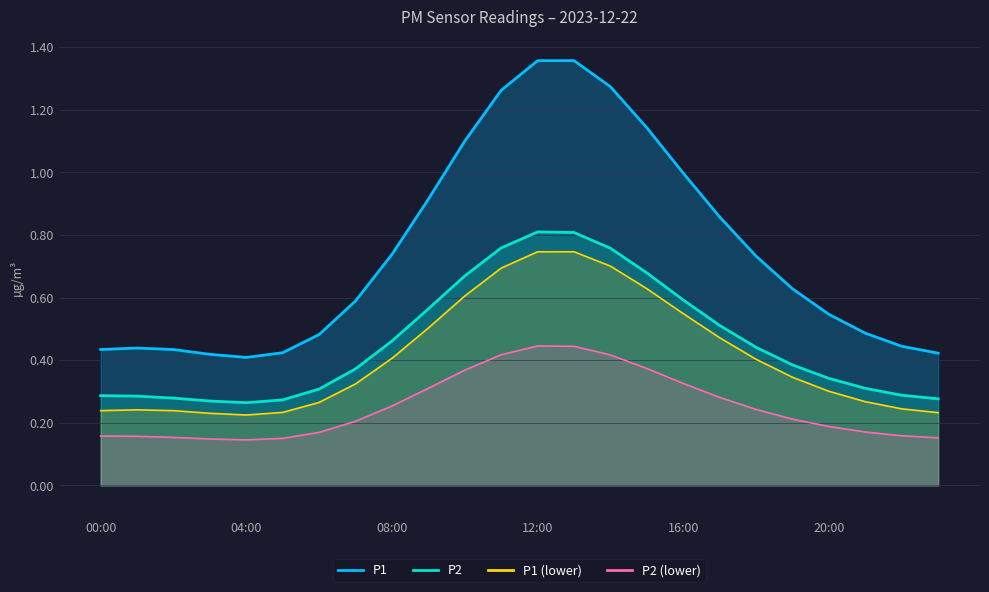

The value of P1_smooth at 02:00 is 0.1. True or false?

False